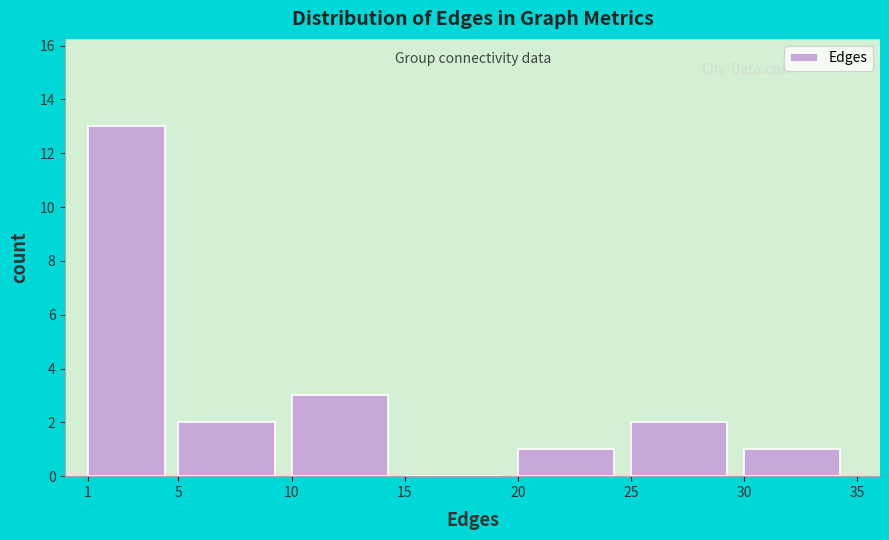

Reading left to right, transcribe this chart: for each bar, give the range it covers on the x-axis and its height. The values are not printed on the chart, so give them approximately, as read against the axis.

1 to 5: 13
5 to 10: 2
10 to 15: 3
15 to 20: 0
20 to 25: 1
25 to 30: 2
30 to 35: 1